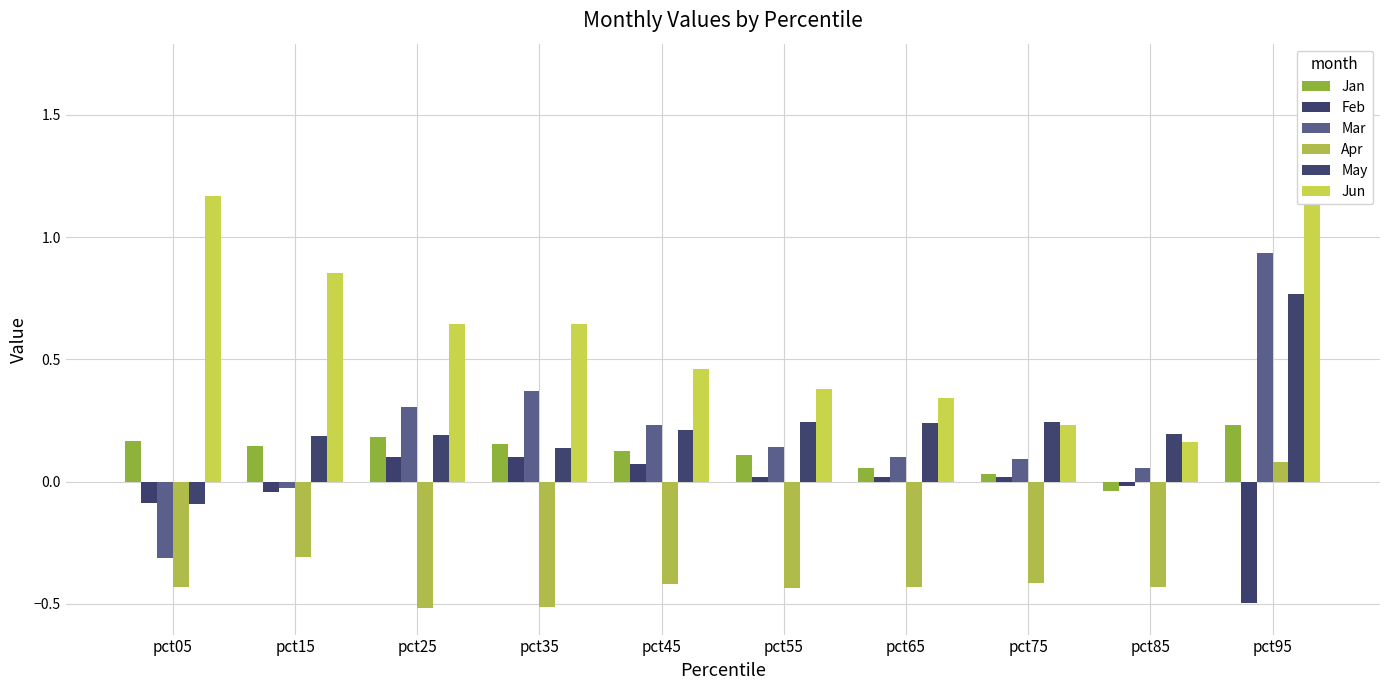

What is the difference between the highest and lowest values at pct15?

1.2